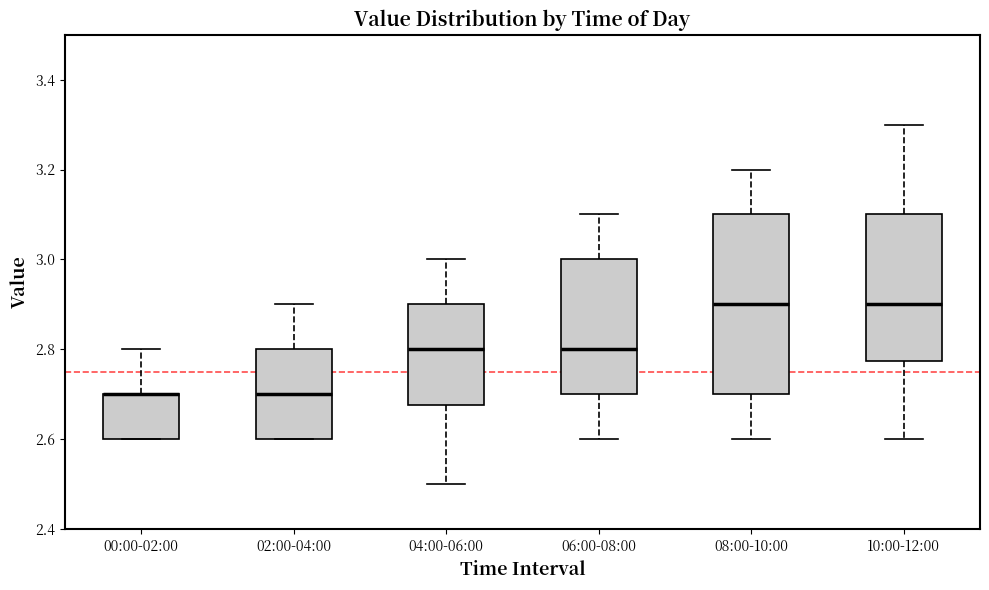

Reading left to right, transcribe this box plot: for each box, give where its median line is, the range the box spans, and where its two whiskers end, as read against the y-axis. The values are not printed on the chart, so give them approximately, as read against the axis.

00:00-02:00: median 2.70 (drawn on the box's upper edge), box 2.60 to 2.70, whiskers 2.60 to 2.80
02:00-04:00: median 2.70, box 2.60 to 2.80, whiskers 2.60 to 2.90
04:00-06:00: median 2.80, box 2.68 to 2.90, whiskers 2.50 to 3.00
06:00-08:00: median 2.80, box 2.70 to 3.00, whiskers 2.60 to 3.10
08:00-10:00: median 2.90, box 2.70 to 3.10, whiskers 2.60 to 3.20
10:00-12:00: median 2.90, box 2.78 to 3.10, whiskers 2.60 to 3.30